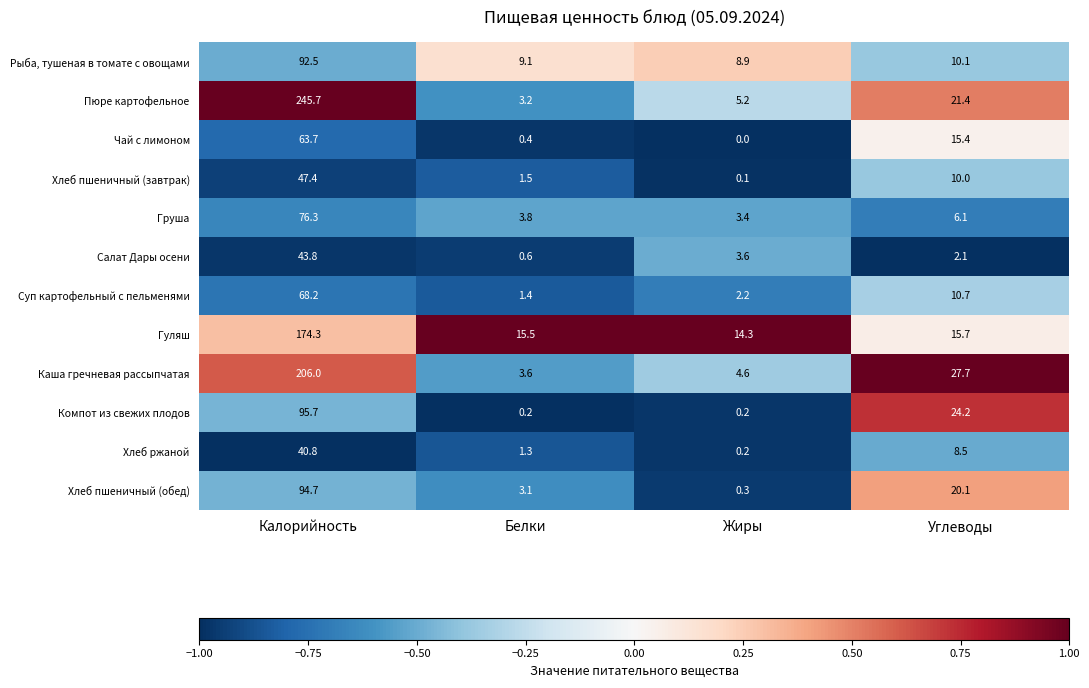

What is the spread (max minus min) of values at Белки?

15.3